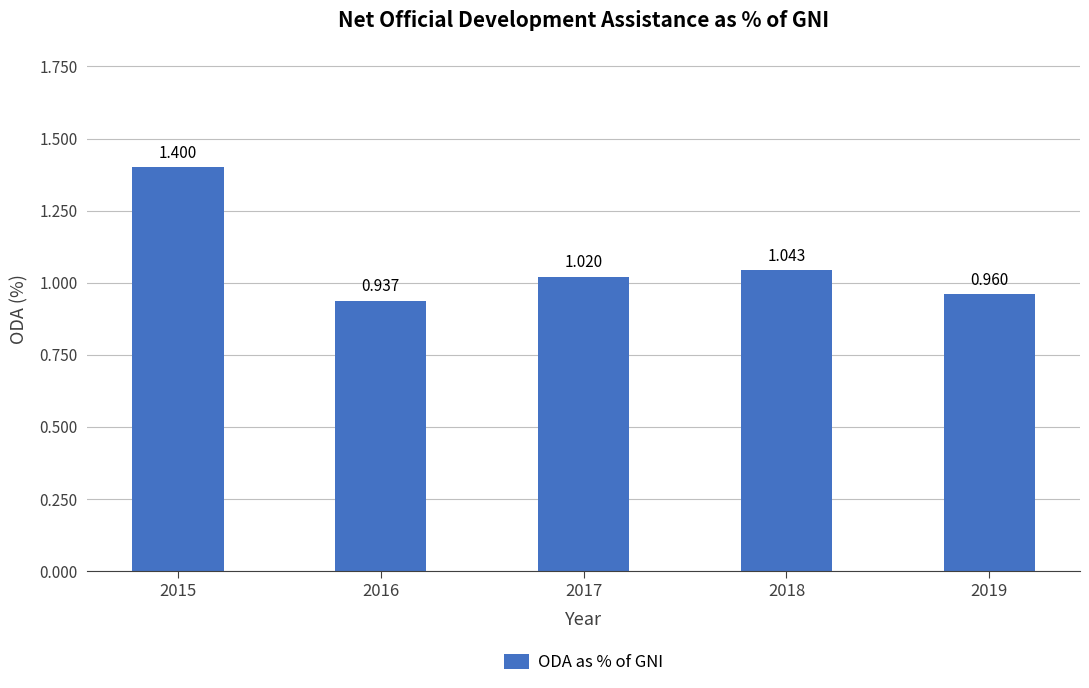

What is the difference between the values at 2015 and 2016?

0.5